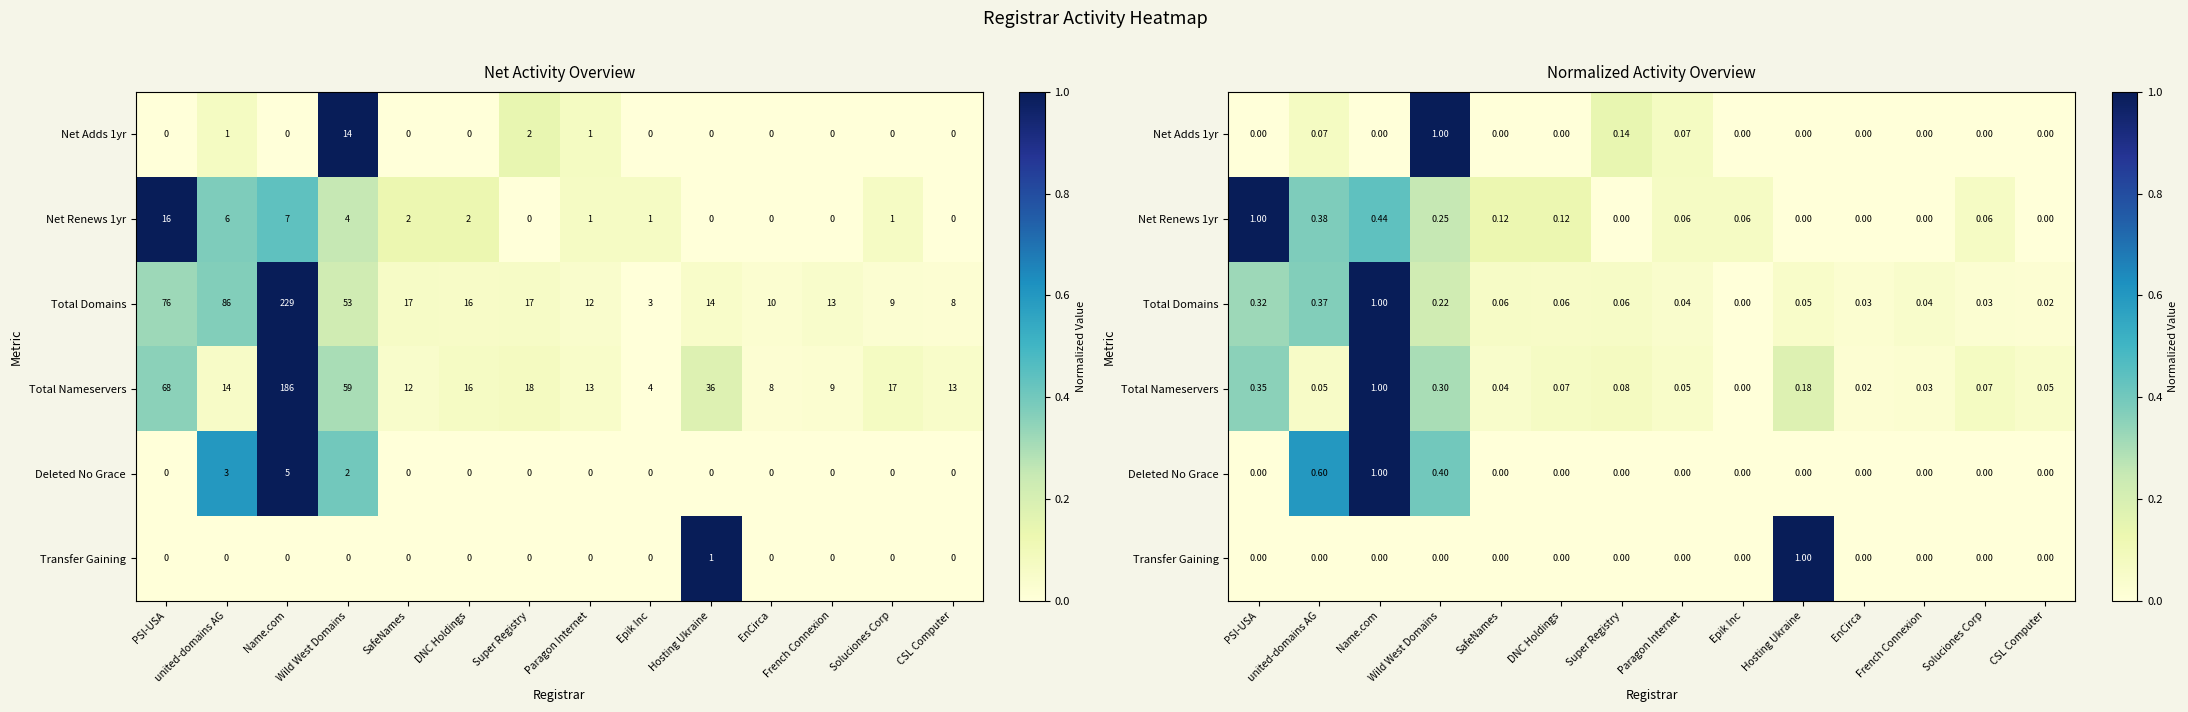

At how many categories does at least one series exceed 0?

14